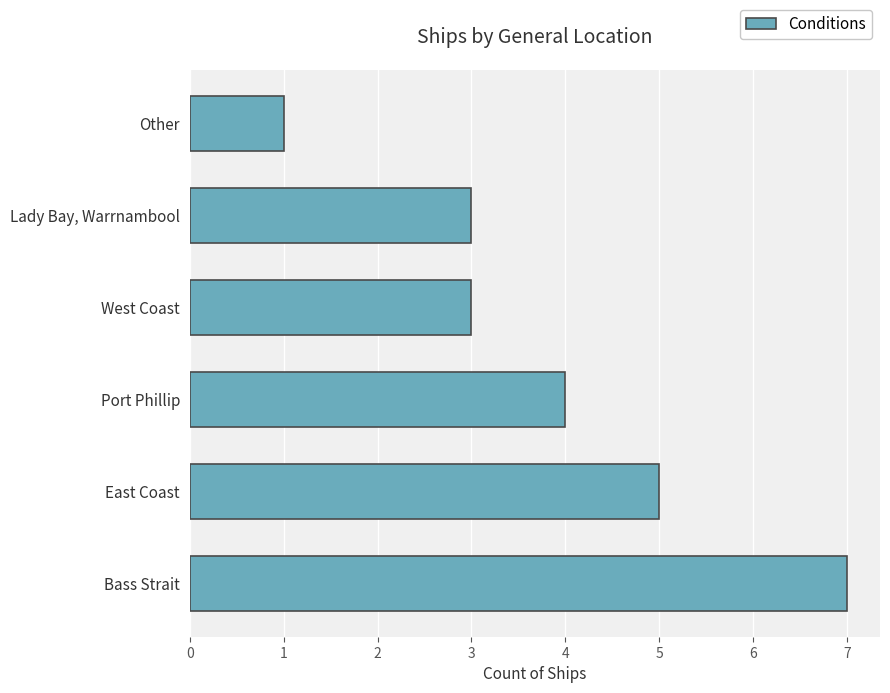

Reading bottom to top, transcribe all the data shown in this chart.

7	5	4	3	3	1